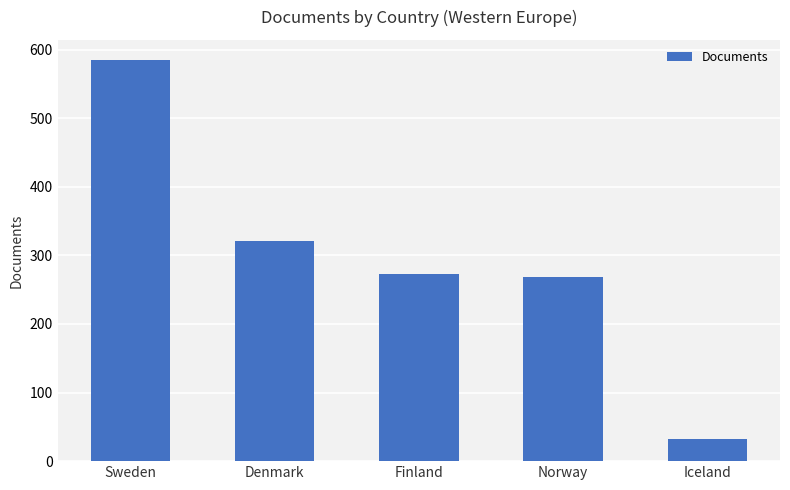

Which category has the lowest value across all series?

Iceland